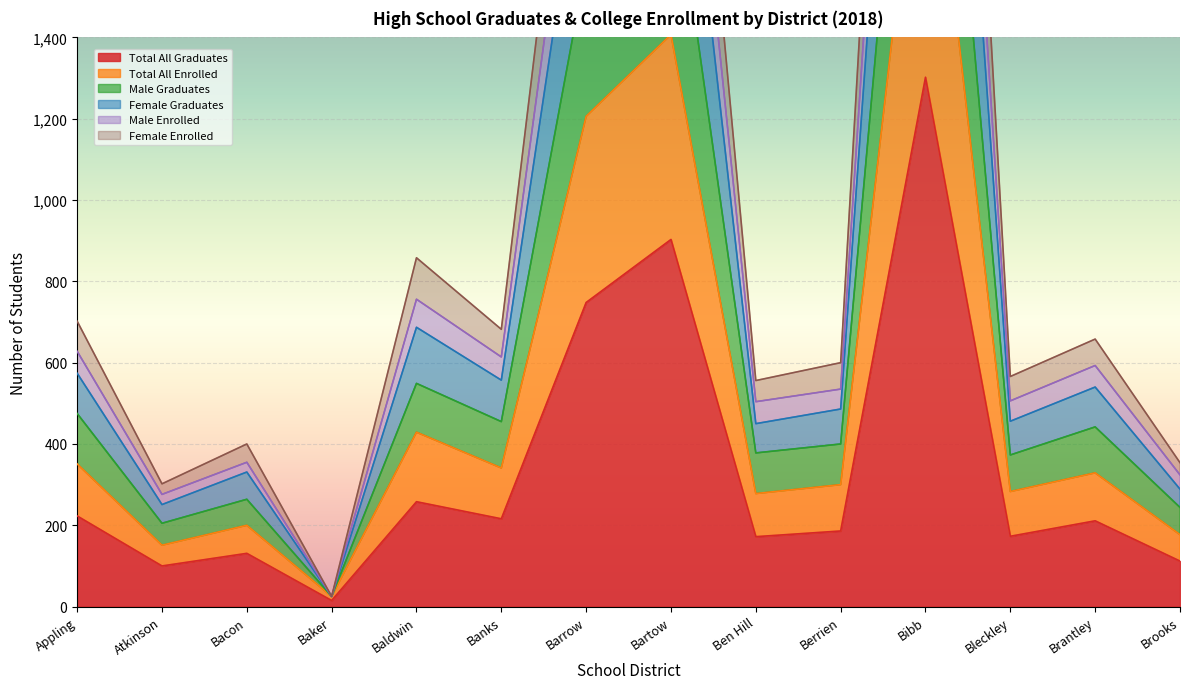

What is the sum of all Male Graduates values?

9983